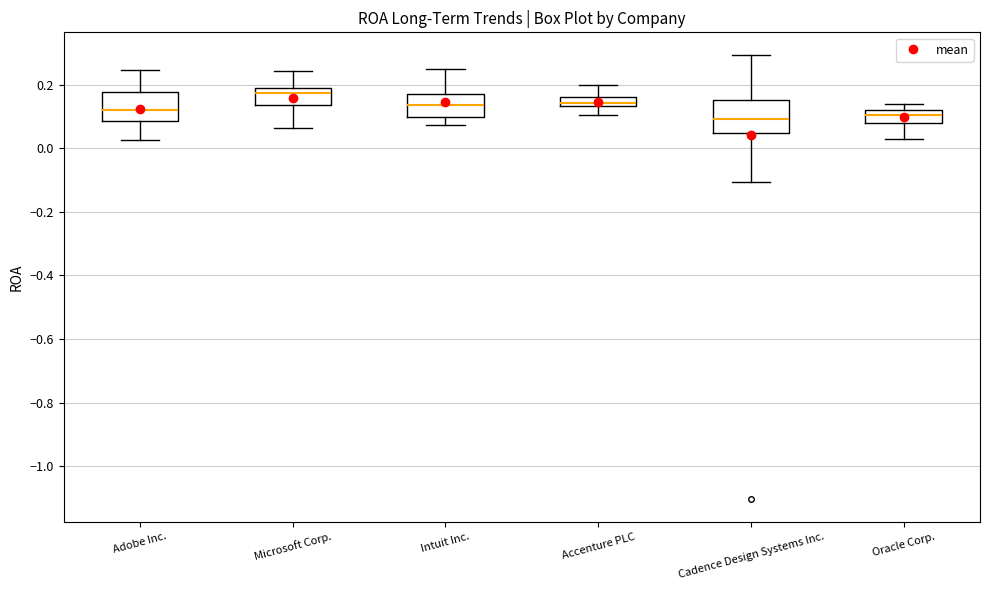

Where is the lower edge of the box for Microsoft Corp. on the y-axis? The values are not printed on the chart, so give them approximately, as read against the axis.

0.14